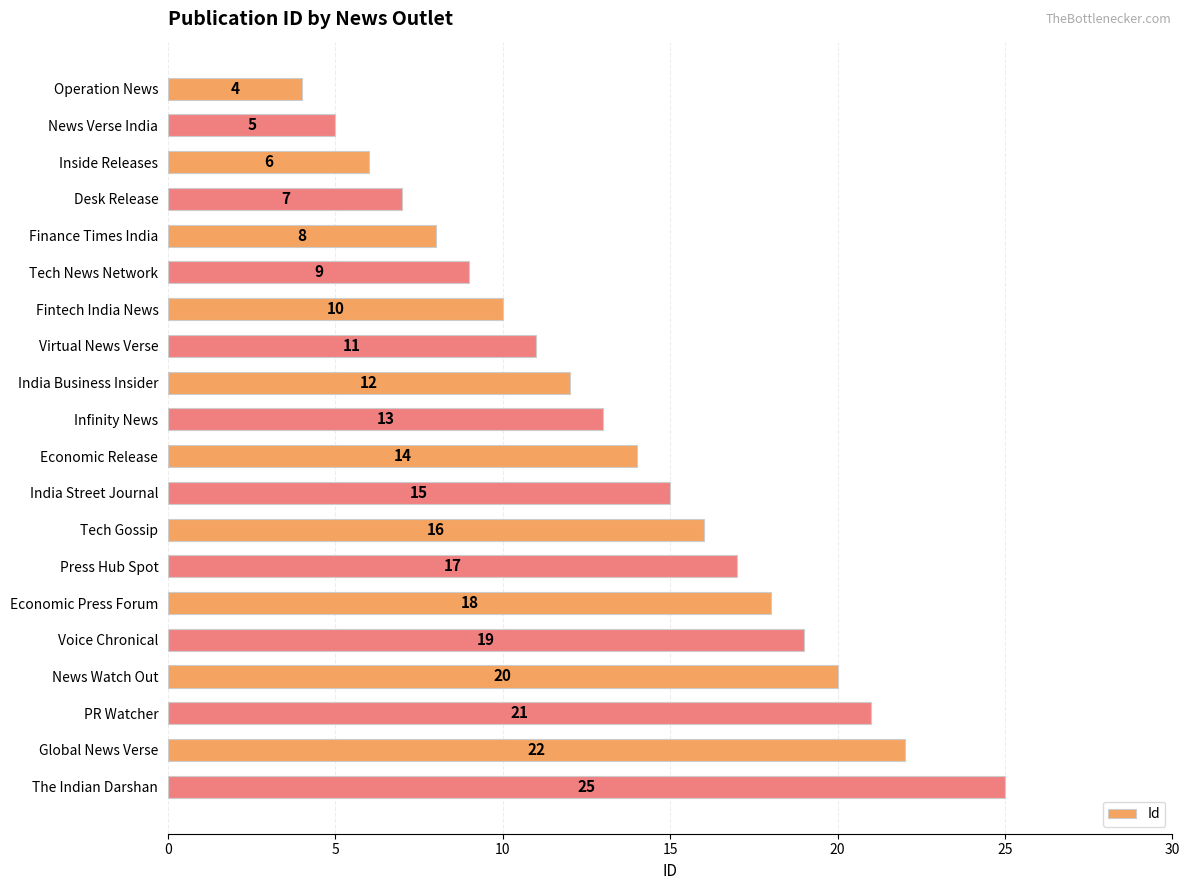

Where is the data nearest to the value 14?

Economic Release